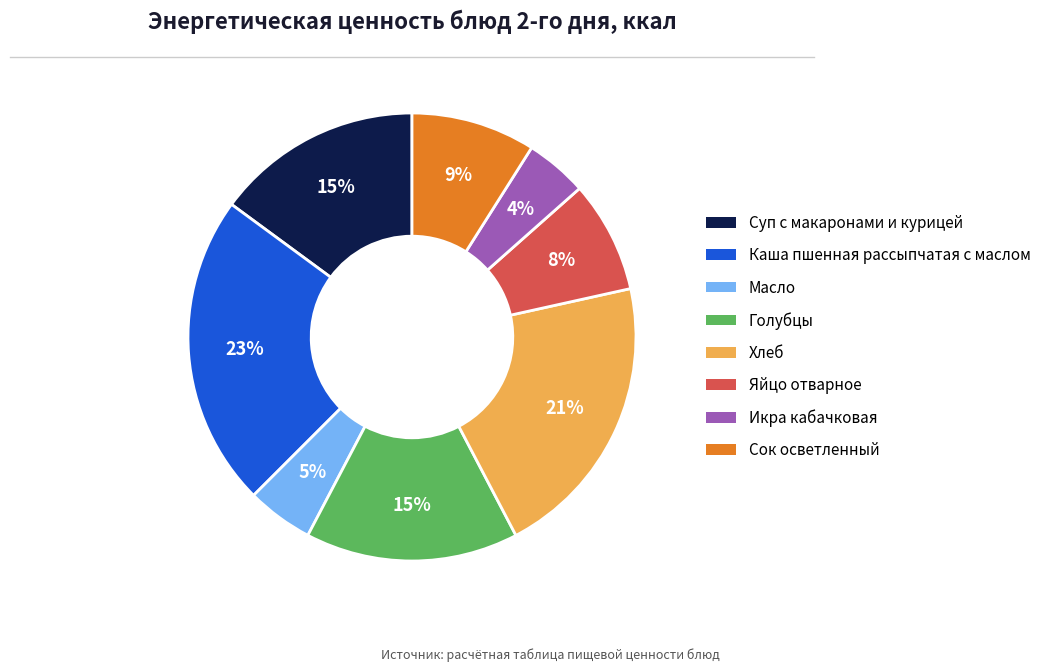

Does Голубцы represent more than half of the total?

No